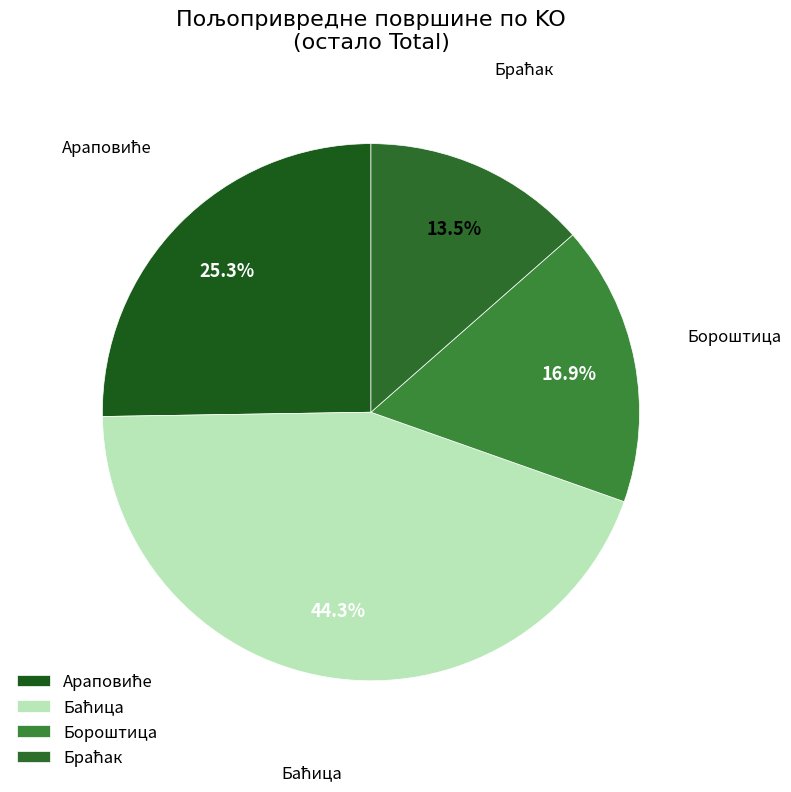

Does any single category account for the majority?

No